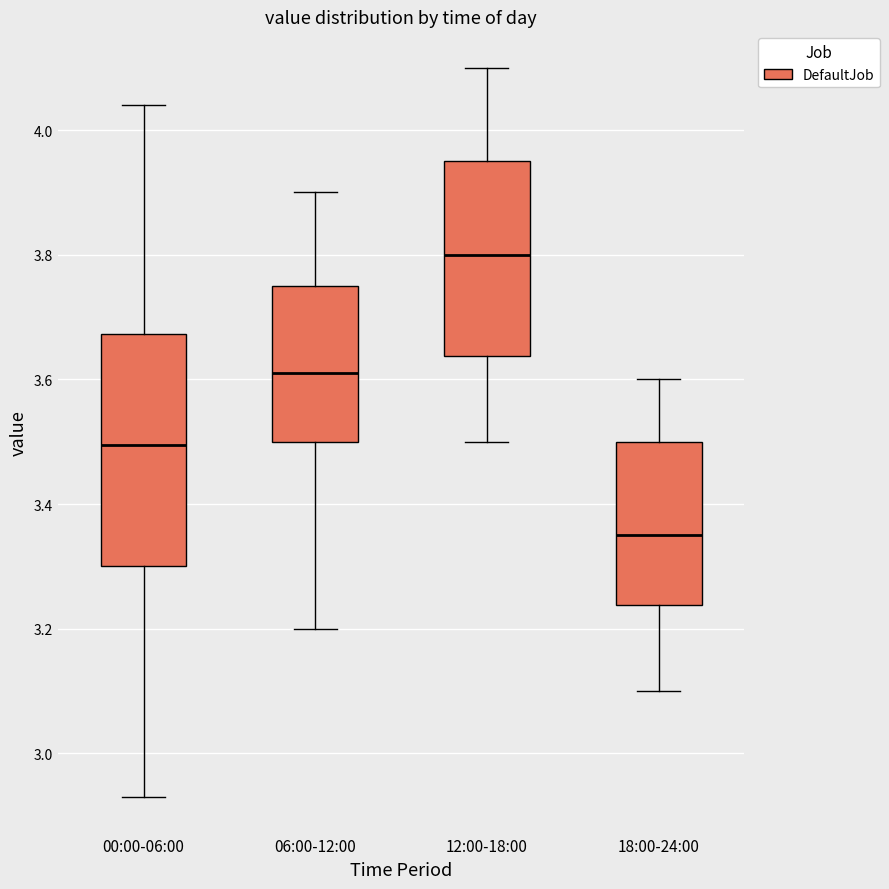

Where does the median line of the box for 18:00-24:00 sit on the y-axis? The values are not printed on the chart, so give them approximately, as read against the axis.

3.36